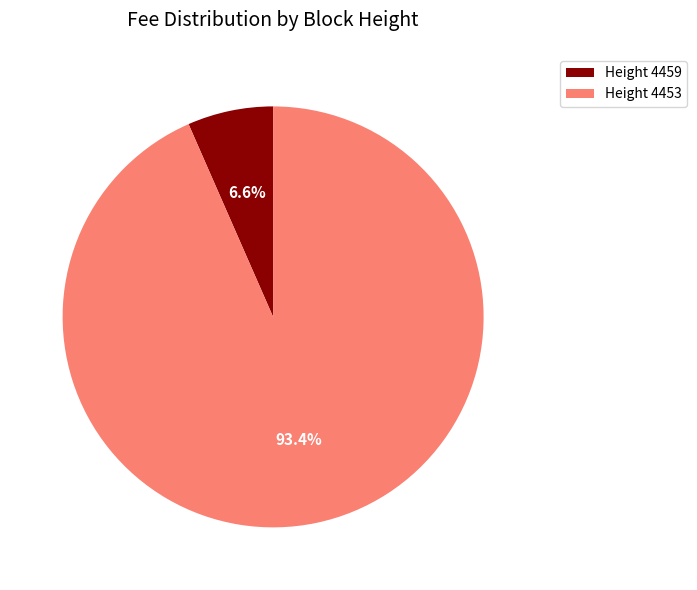

What is the largest slice in the pie chart?

Height 4453